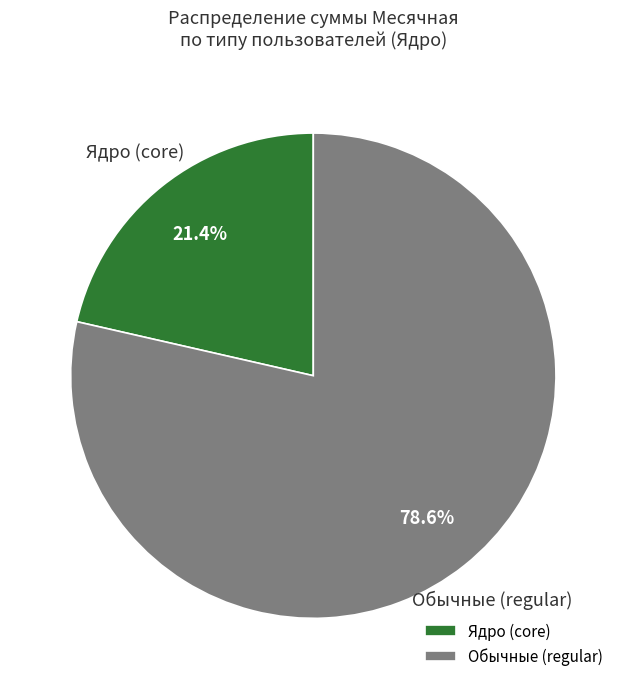

Rank the categories by value from highest to lowest.

Обычные (regular), Ядро (core)